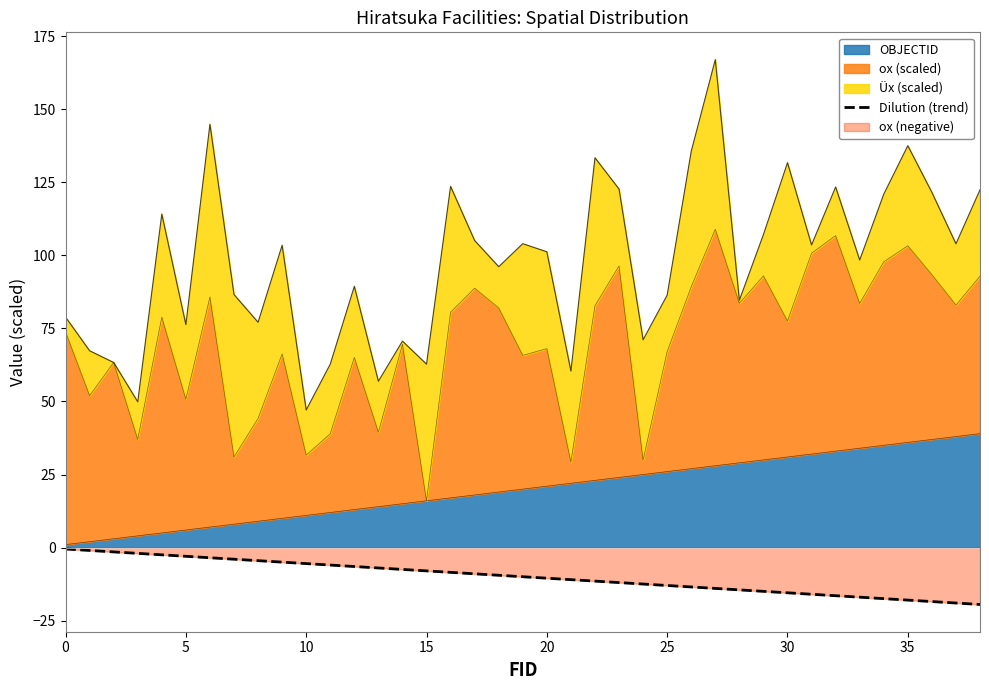

What is the difference between the maximum and minimum values?

19.0